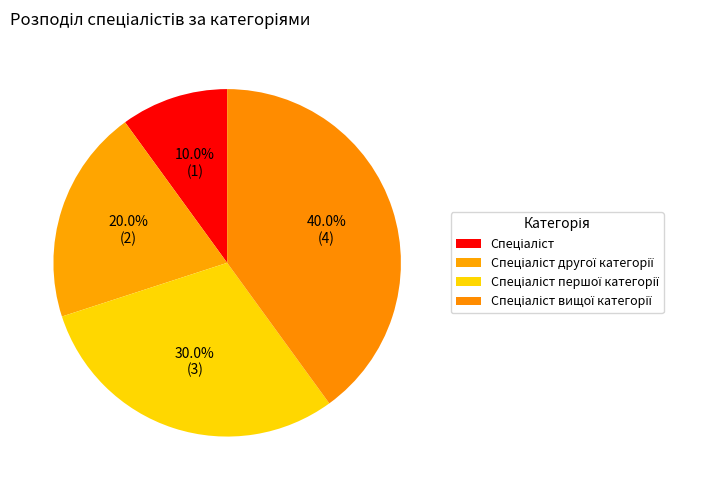

To the nearest percent, what is the combined percentage of Спеціаліст другої категорії and Спеціаліст вищої категорії?

60%